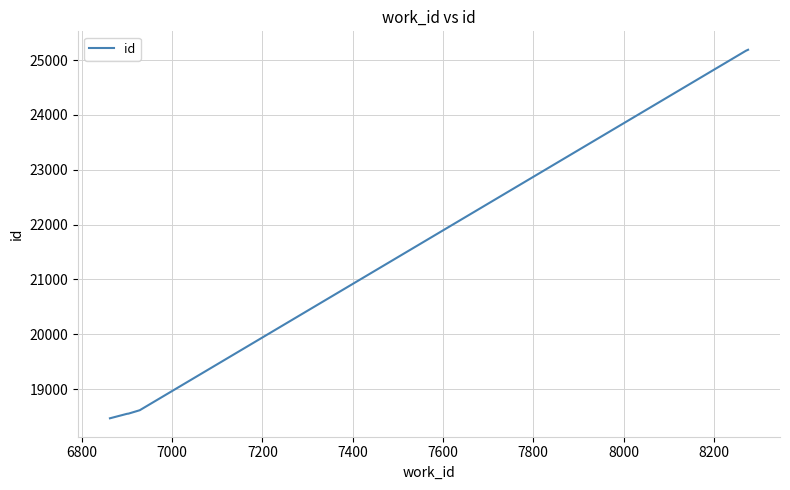

Does the chart display data point markers on the line(s)?

No